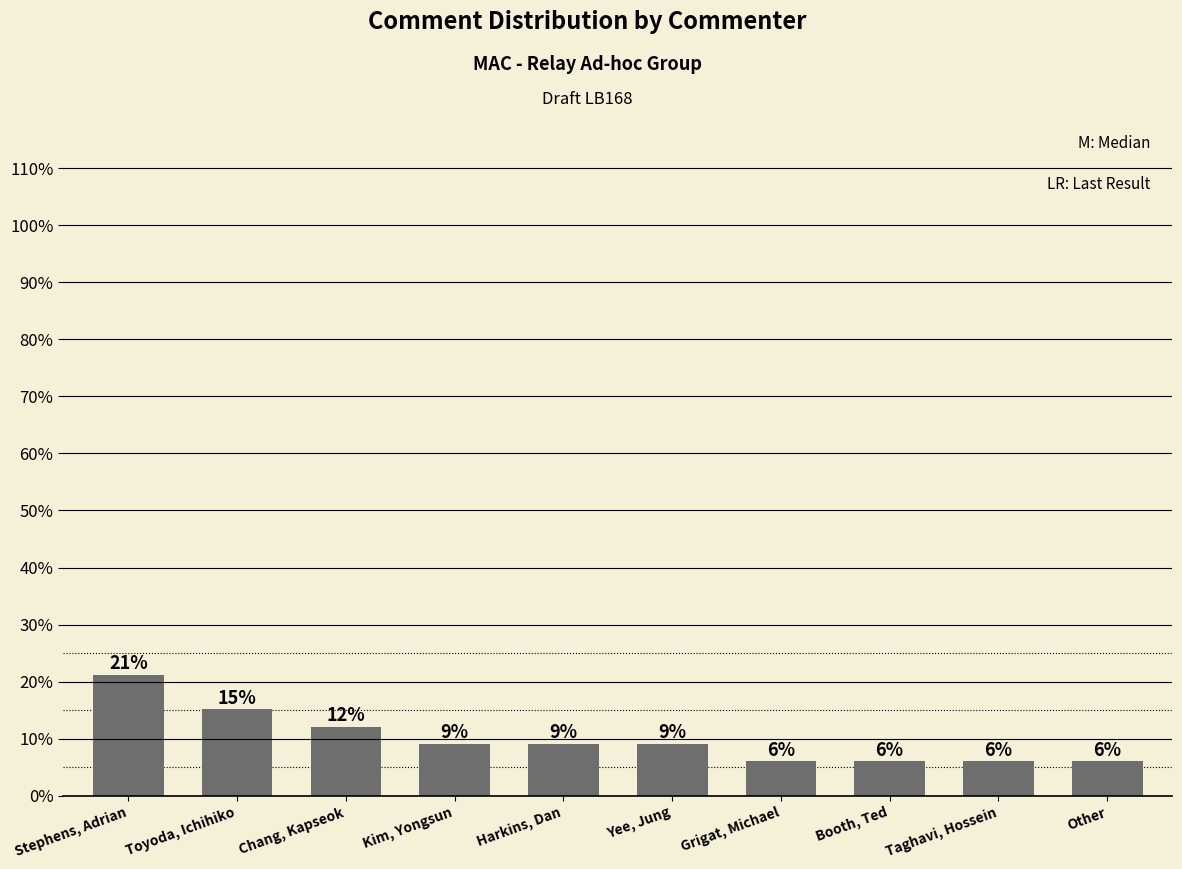

Does the chart contain stacked bars?

No